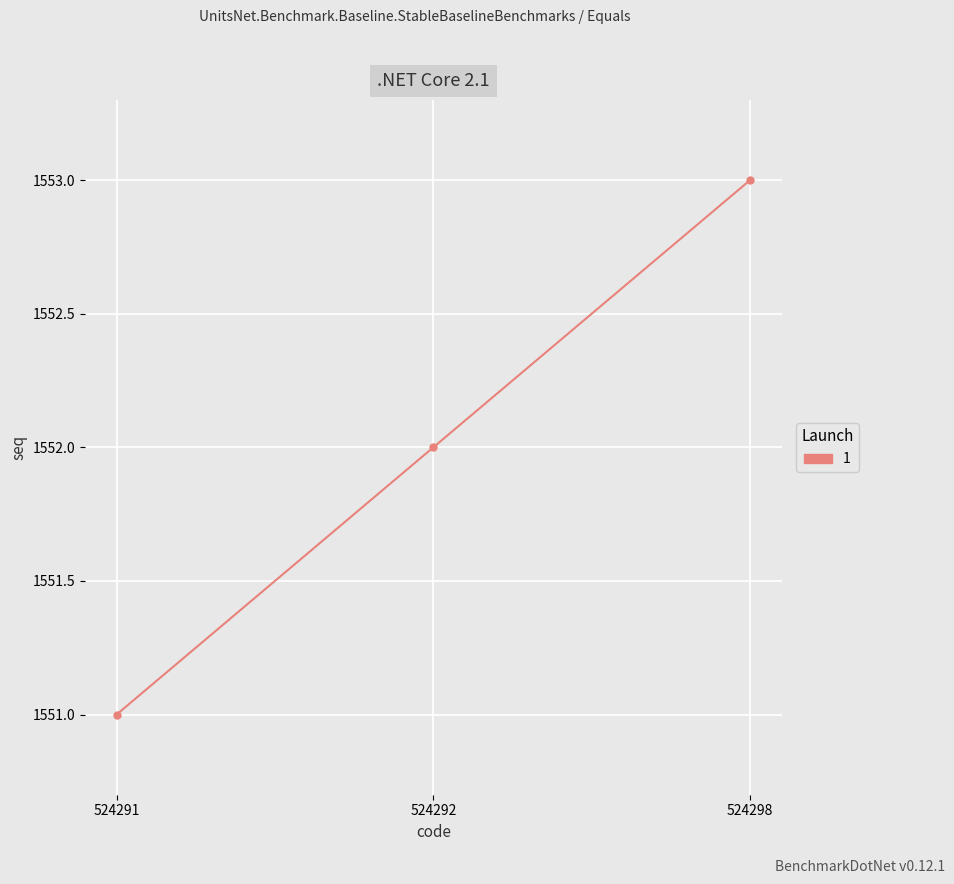

List the labels in order of value, smallest first.

524291, 524292, 524298